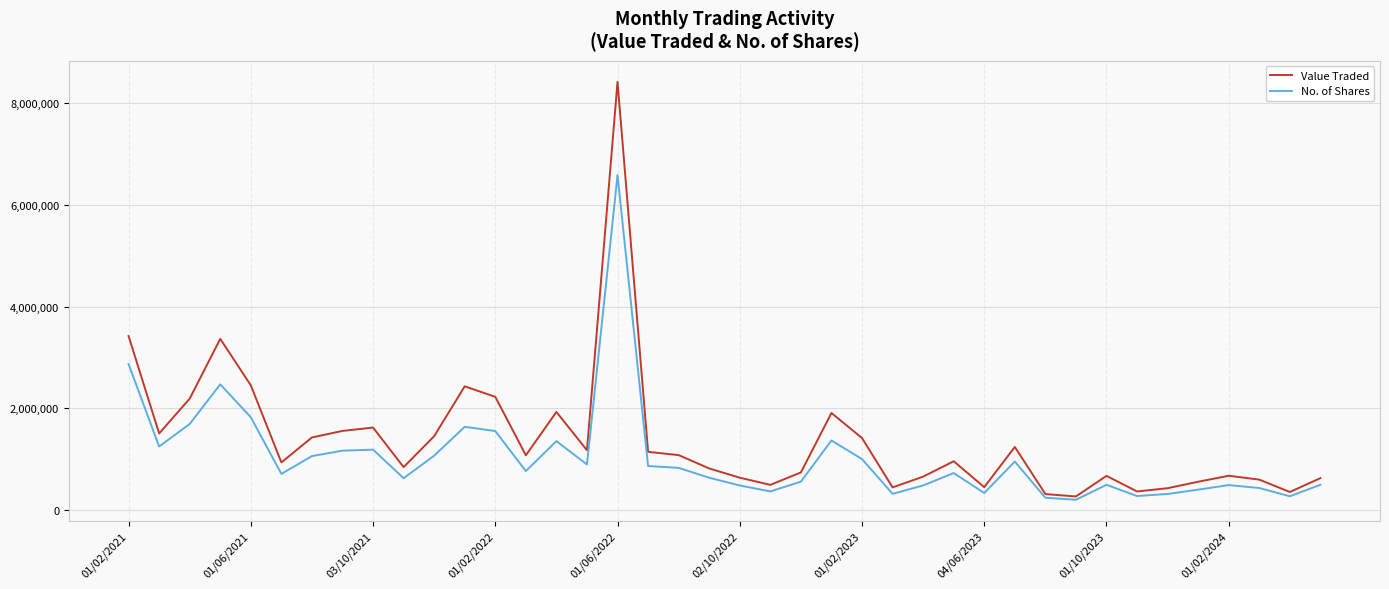

Which series has the widest spread of values?

Value Traded